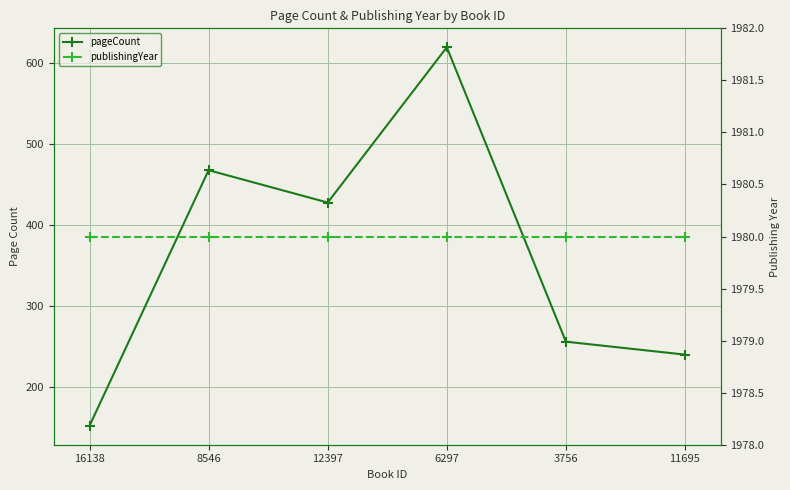

Which label corresponds to the smallest value in the chart?

16138